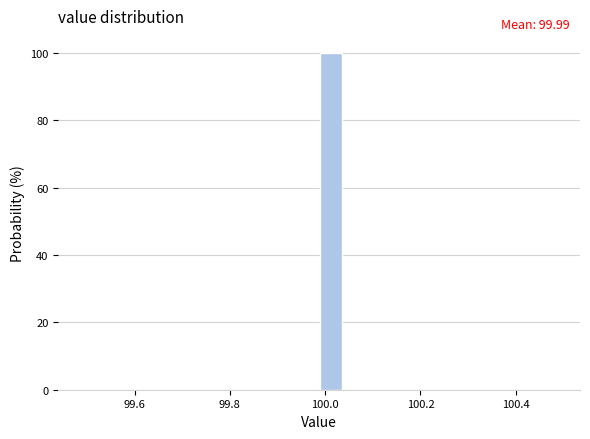

Read against the x-axis, roughly where is the centre of the tallest bar?

100.02